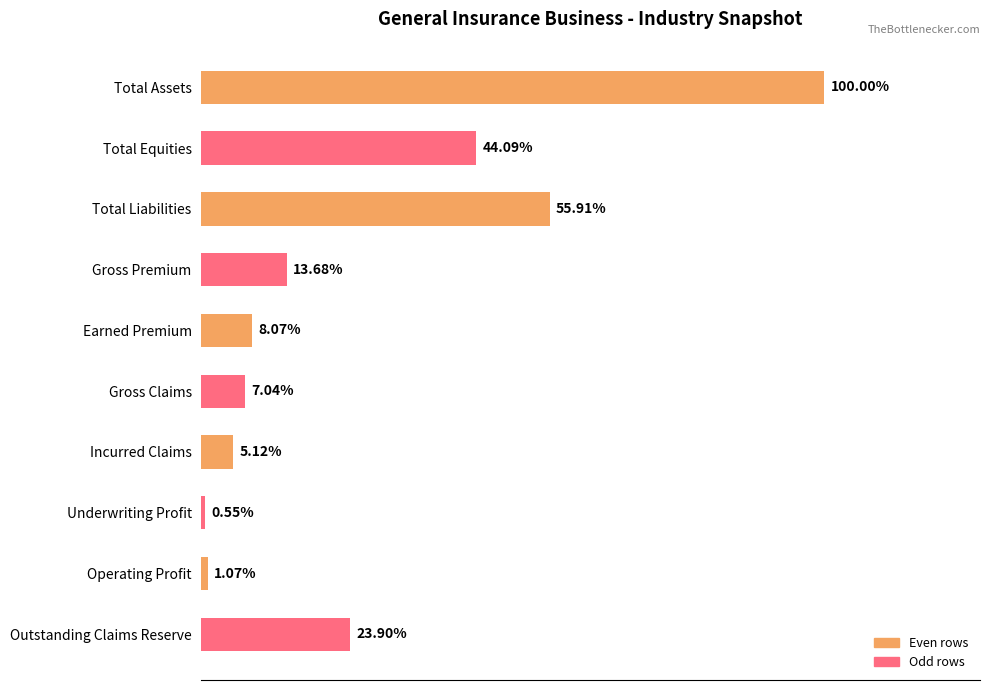

Does the chart contain any negative values?

No